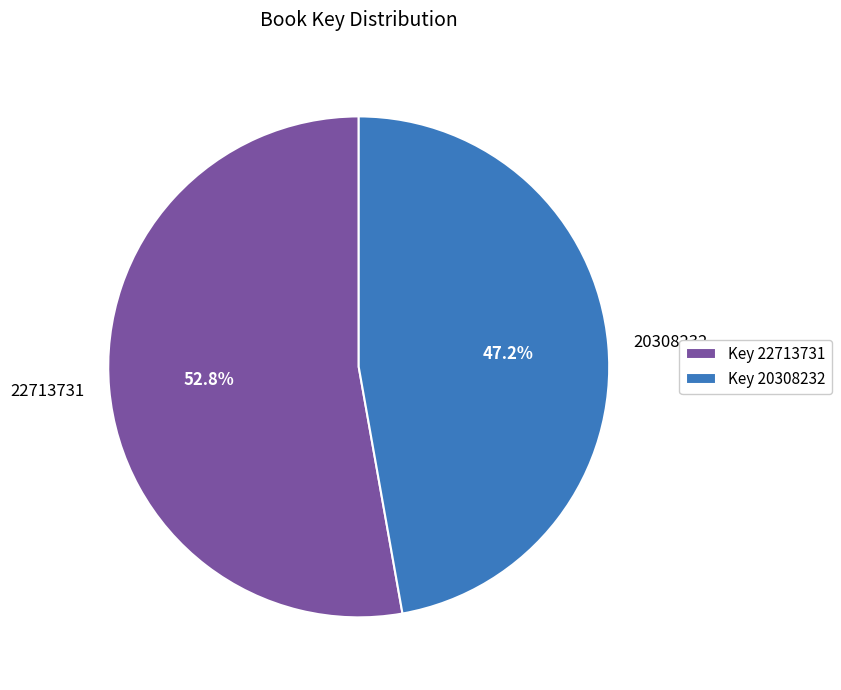

Is there any slice that represents more than half of the pie?

Yes